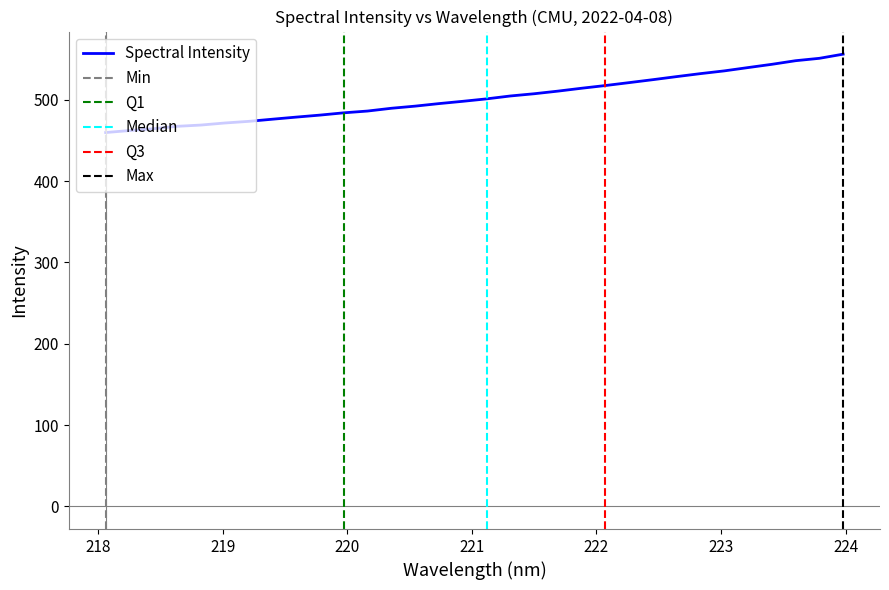

Rank the categories by value from highest to lowest.

223.9802, 223.7895, 223.5987, 223.408, 223.2172, 223.0264, 222.8355, 222.6447, 222.4538, 222.263, 222.0721, 221.8812, 221.6902, 221.4993, 221.3083, 221.1174, 220.9264, 220.7354, 220.5444, 220.3533, 220.1623, 219.9712, 219.7801, 219.589, 219.3979, 219.2067, 219.0156, 218.8244, 218.6332, 218.442, 218.2508, 218.0596